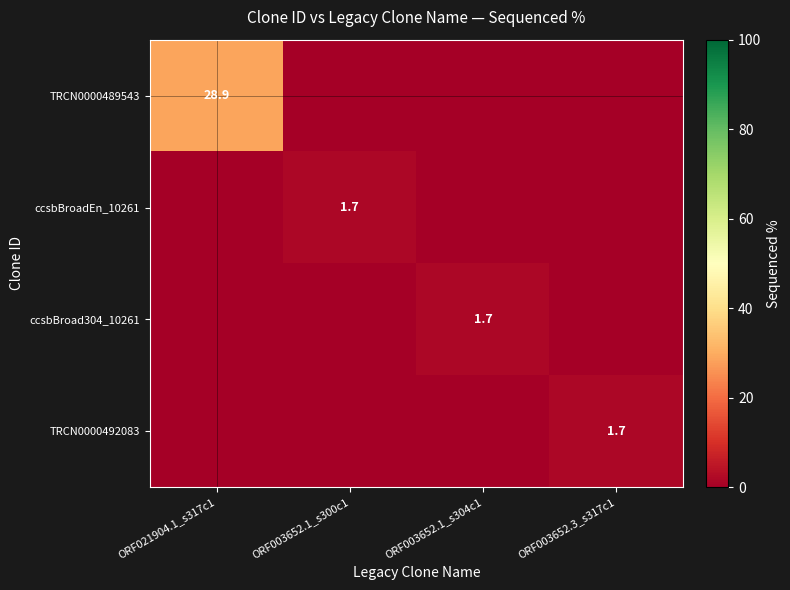

The TRCN0000492083 series shows 0.7 at ORF003652.3_s317c1. True or false?

False